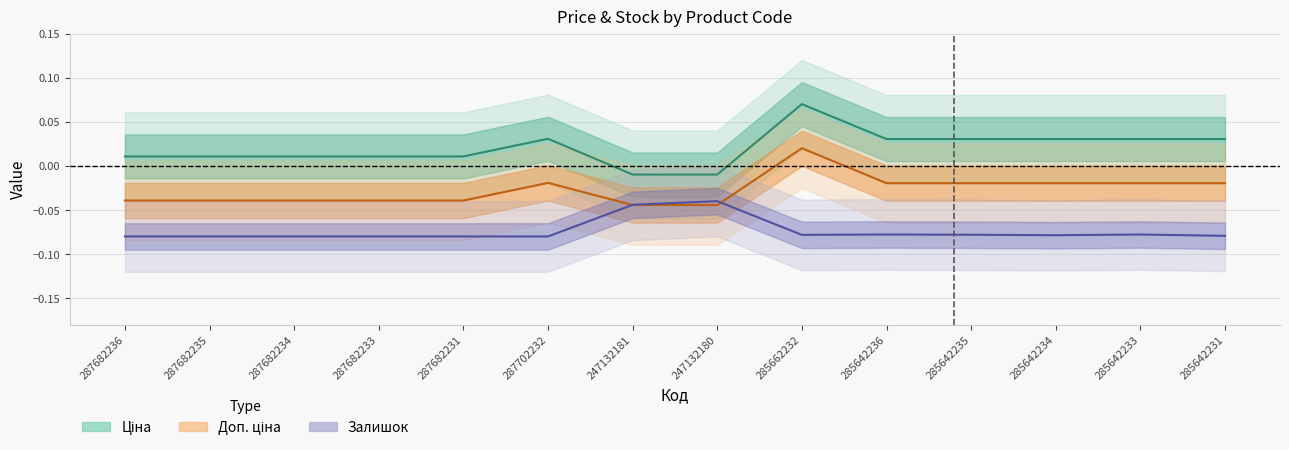

At which category is the sum across all series the highest?

285662232